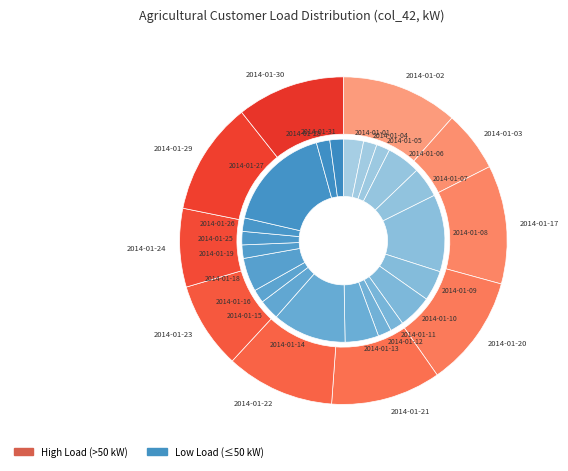

What is the smallest slice in the pie chart?

2014-01-04